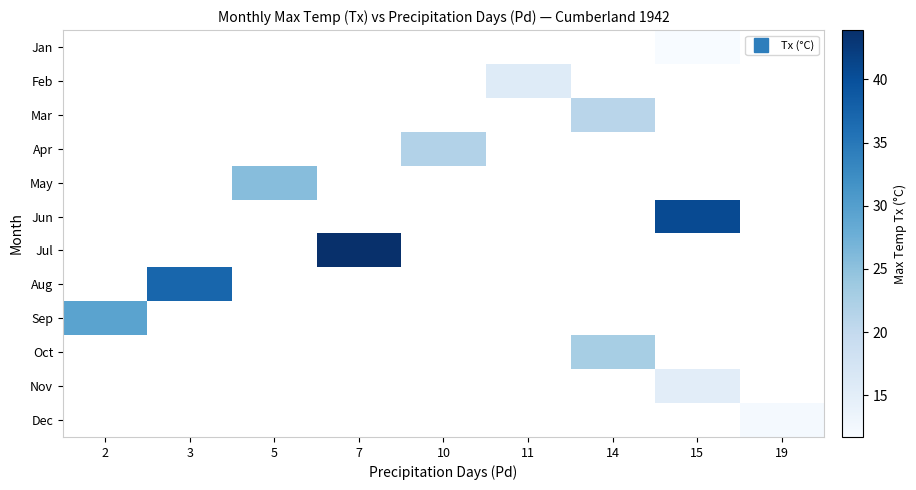

What is the smallest value displayed?

11.7